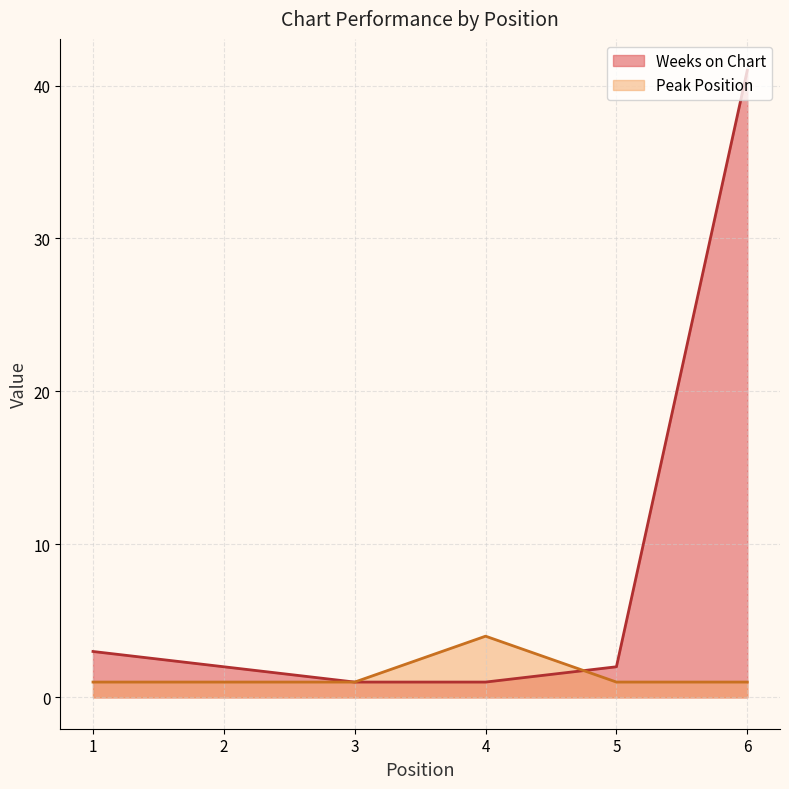

How many values in the Peak Position series exceed 1?

1